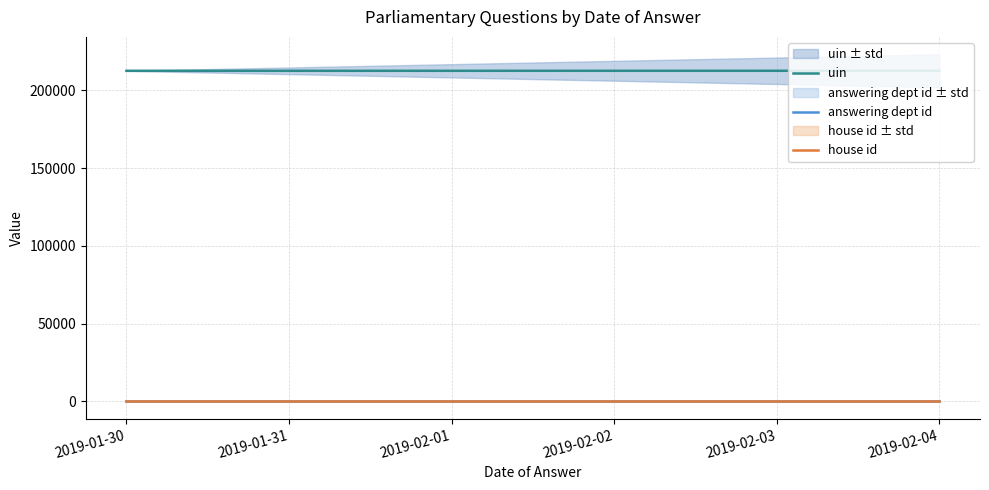

At which category is the sum across all series the highest?

2019-02-04